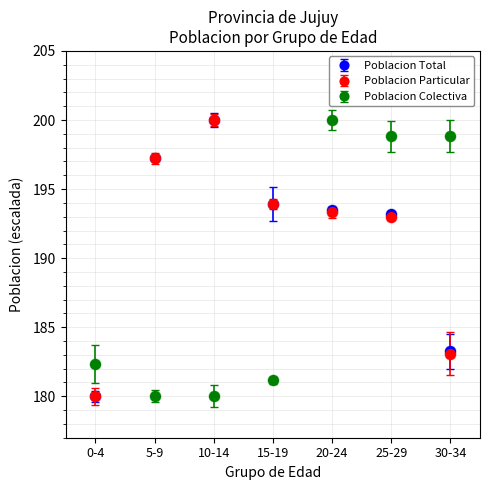

What is the spread (max minus min) of values at 15-19?

12.7